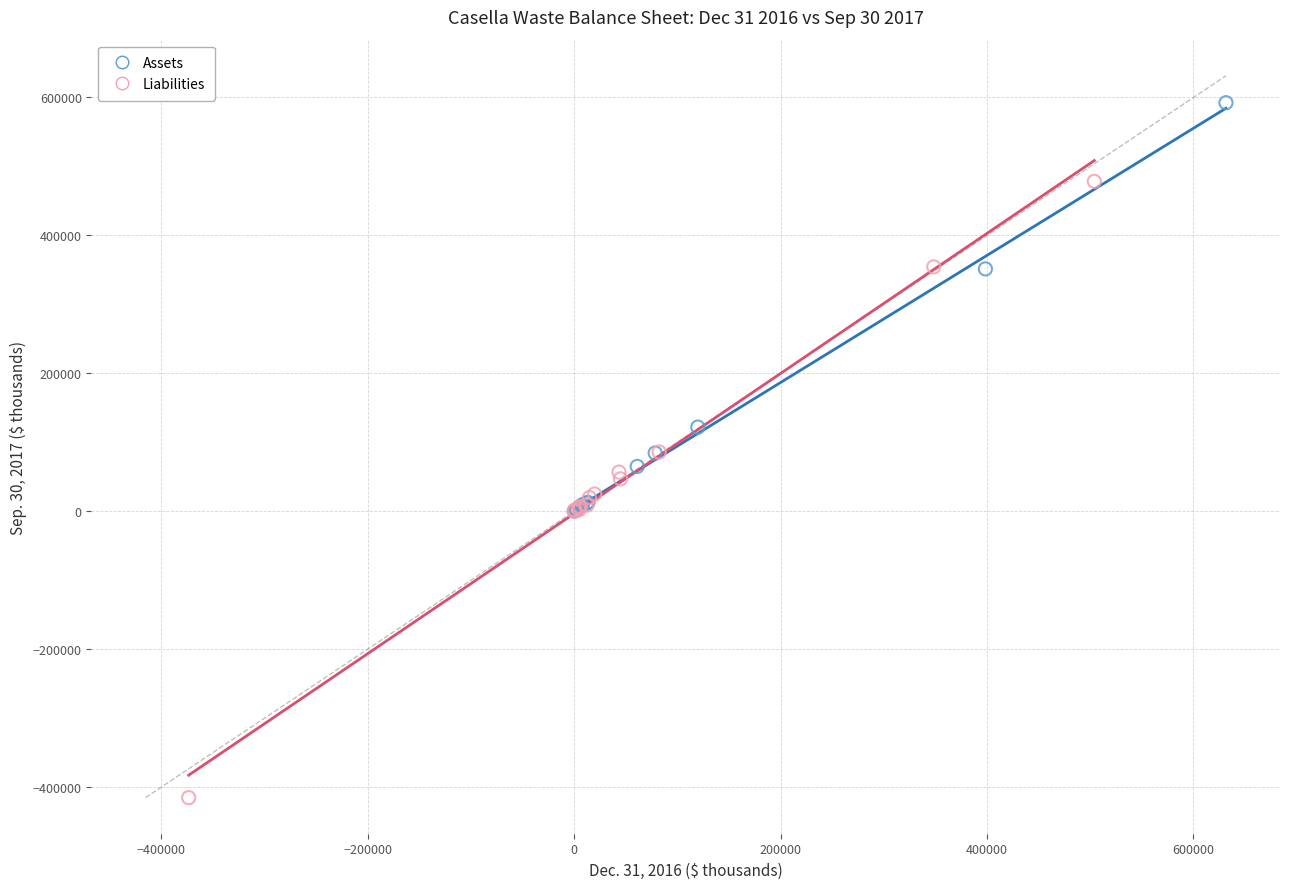

Which series contains the highest Y value?

Assets